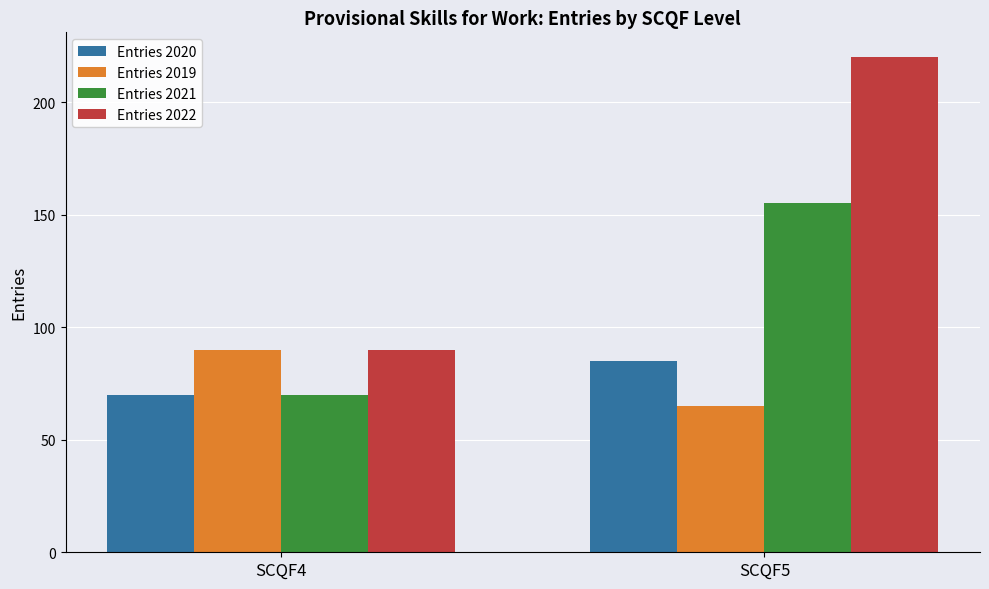

The Entries 2019 series shows 31 at SCQF4. True or false?

False